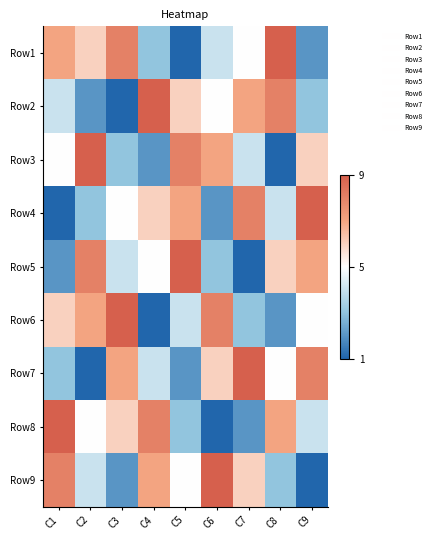

How many data points does each series have?

9